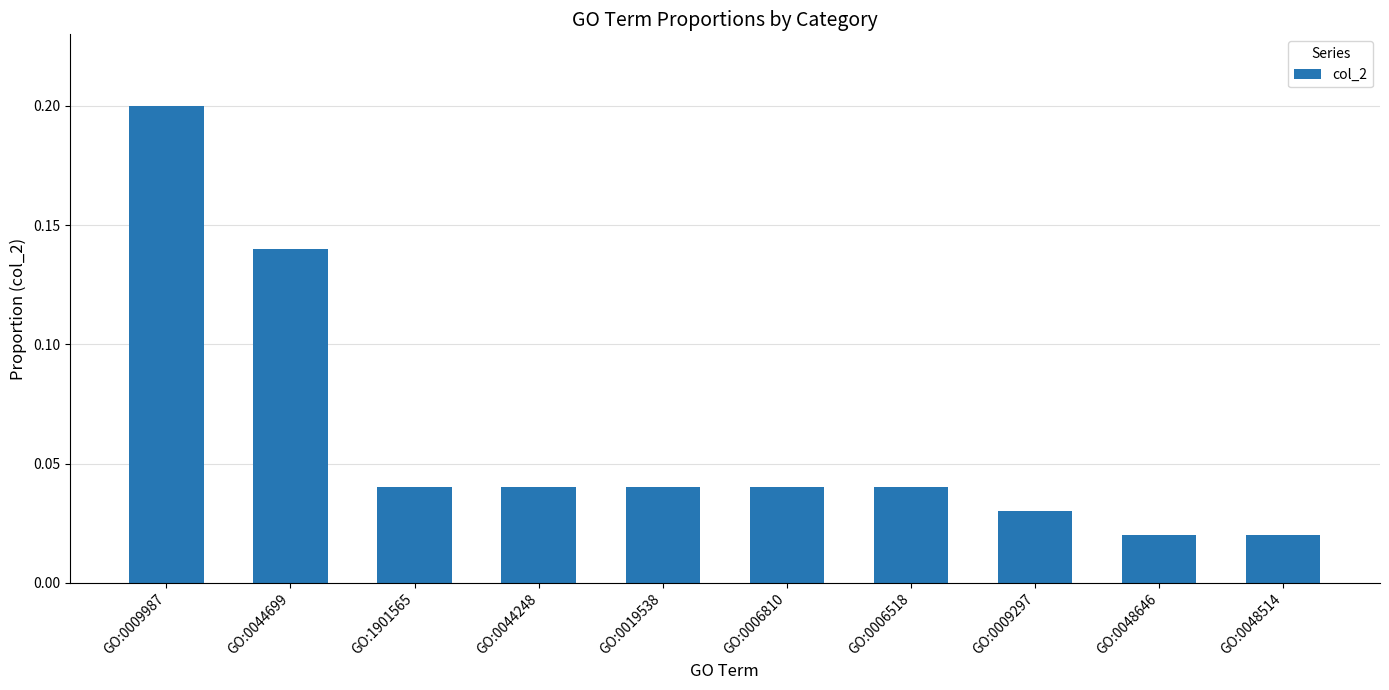

What is the difference between the maximum and minimum values?

0.2